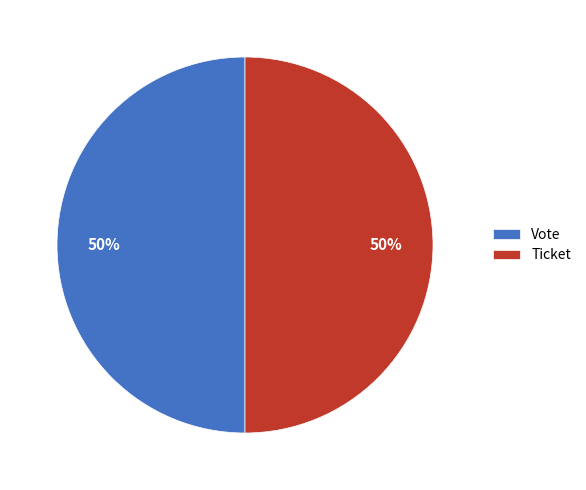

Count the number of slices in the pie.

2